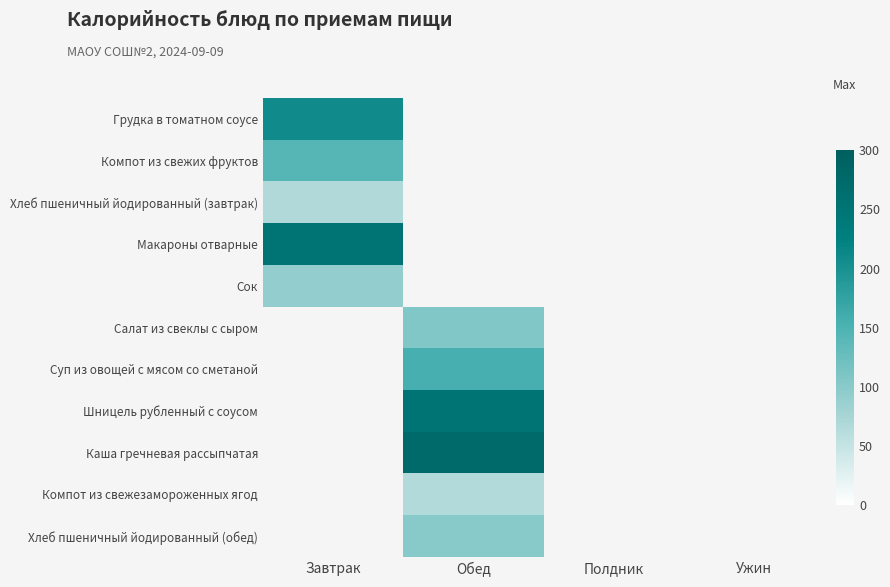

At how many categories does at least one series exceed 182?

2